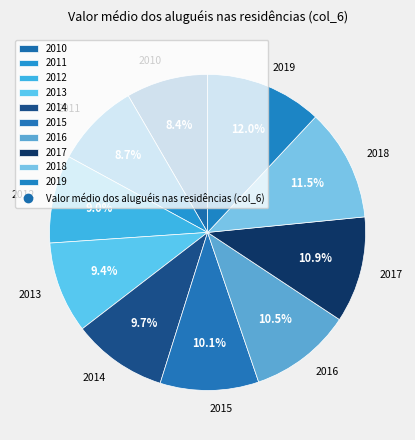

Is there any slice that represents more than half of the pie?

No